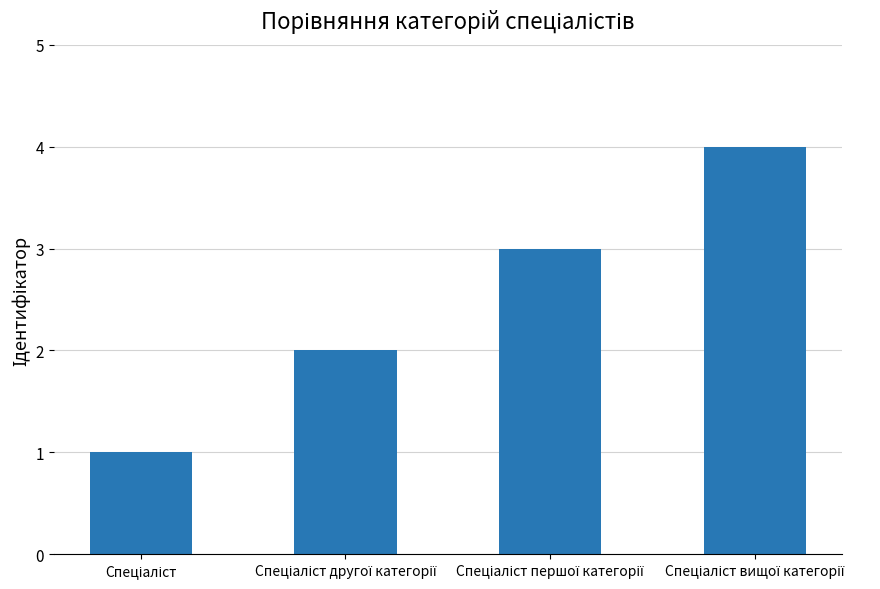

What is the difference between the maximum and minimum values?

3